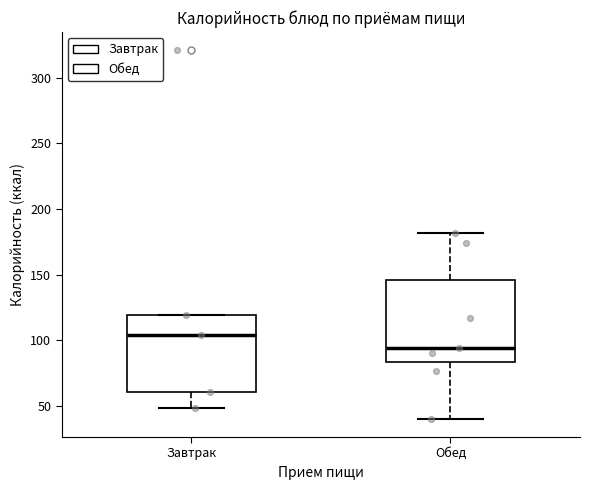

Reading left to right, read every box against the y-axis: the position of its median line, the range the box covers, and the ends of its whiskers. The values are not printed on the chart, so give them approximately, as read against the axis.

Завтрак: median 105, box 60 to 120, whiskers 50 to 120
Обед: median 95, box 85 to 145, whiskers 40 to 180